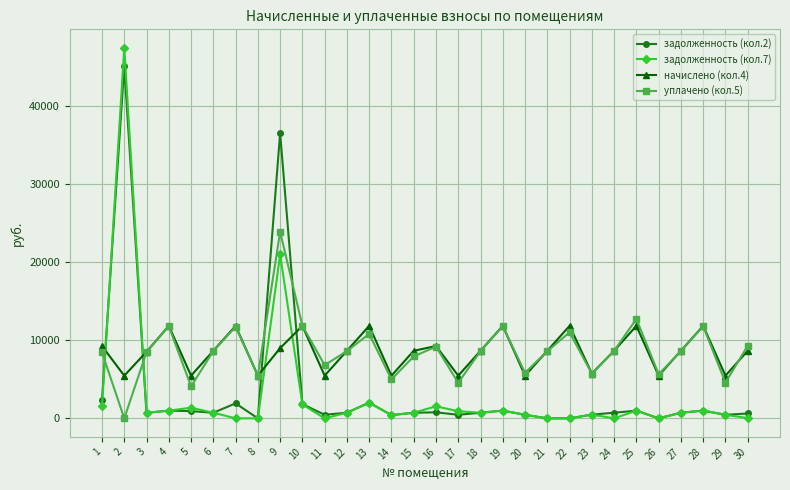

At how many categories does at least one series exceed 28970?

2